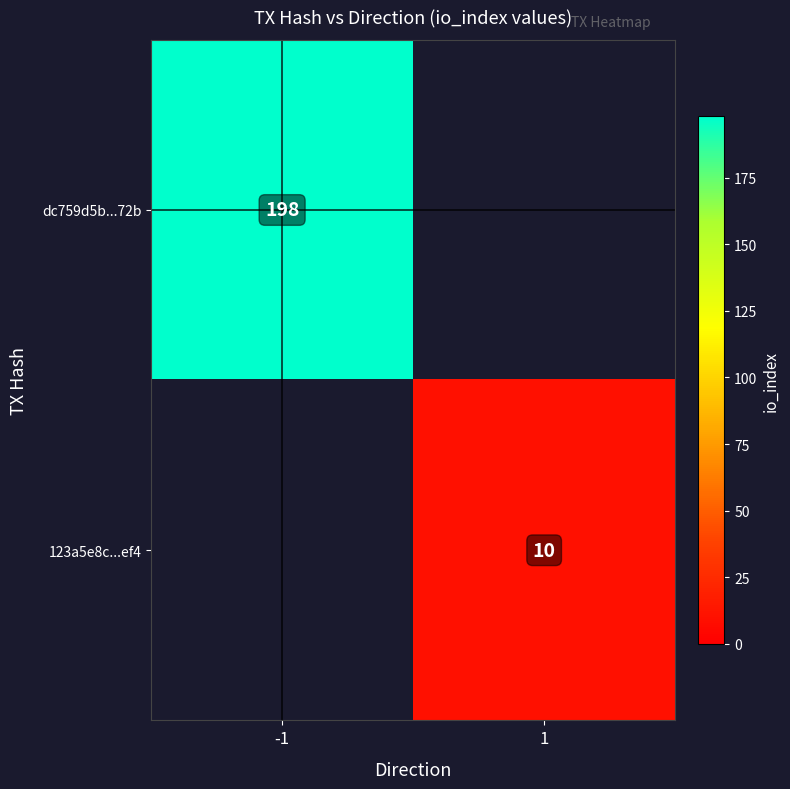

The 123a5e8c...ef4 series shows 4 at 1. True or false?

False